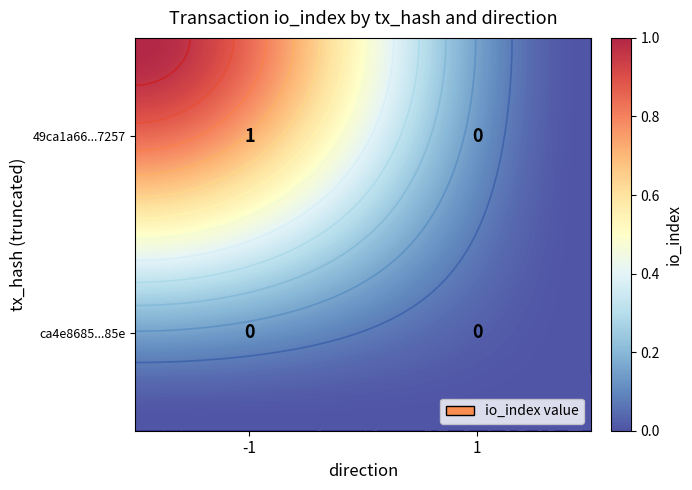

List the series in order of their peak value, highest first.

49ca1a66e9e6fcd2e9772bc4c4a9153372b7257, ca4e8685e5e317affc91930307ab66404e0f85e